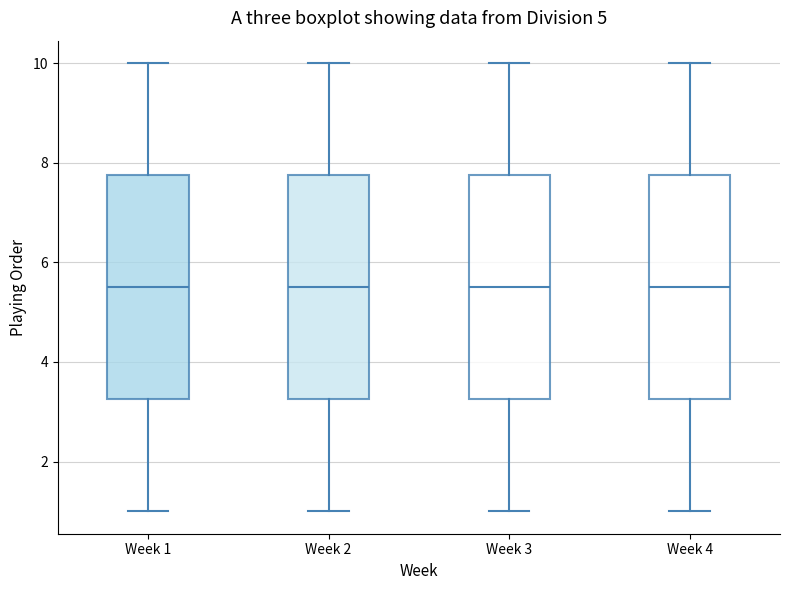

Reading left to right, read every box against the y-axis: the position of its median line, the range the box covers, and the ends of its whiskers. The values are not printed on the chart, so give them approximately, as read against the axis.

Week 1: median 5.6, box 3.2 to 7.8, whiskers 1.0 to 10.0
Week 2: median 5.6, box 3.2 to 7.8, whiskers 1.0 to 10.0
Week 3: median 5.6, box 3.2 to 7.8, whiskers 1.0 to 10.0
Week 4: median 5.6, box 3.2 to 7.8, whiskers 1.0 to 10.0